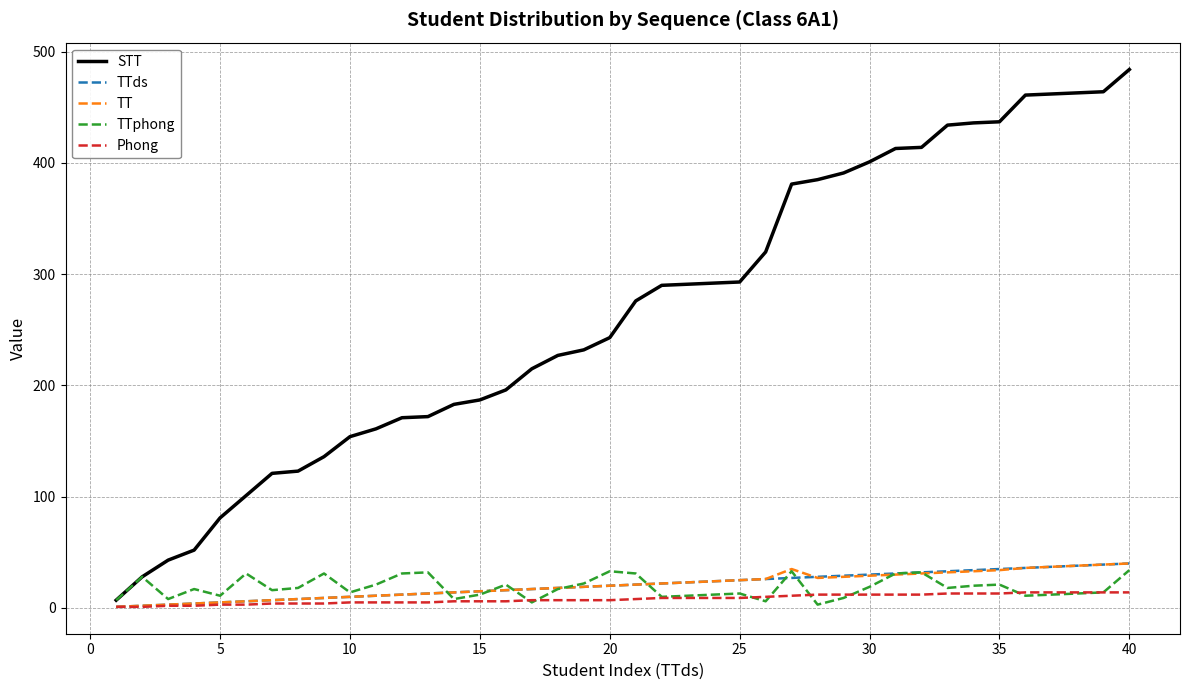

What is the highest value of the STT series?

484